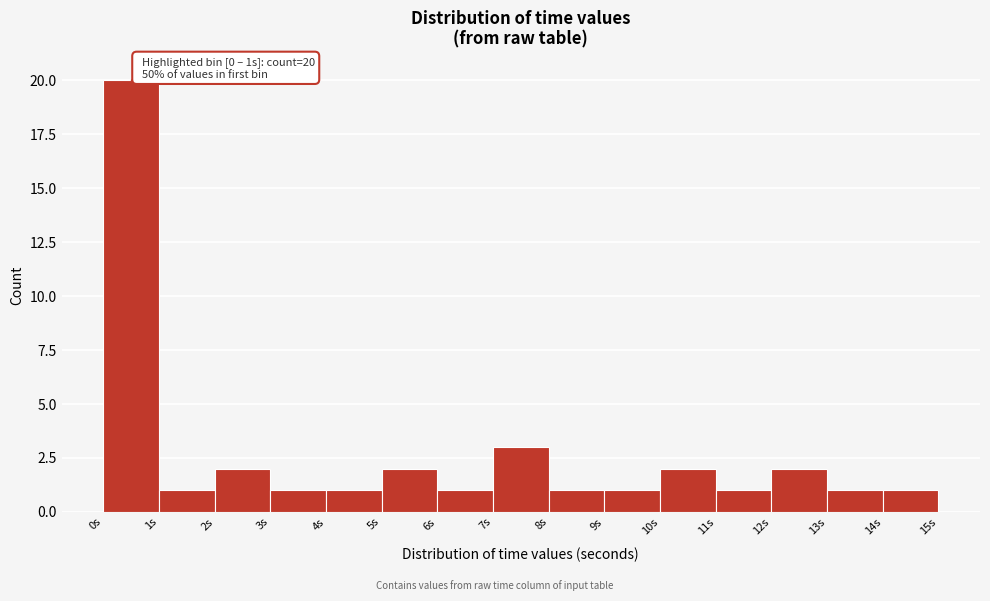

Which range on the x-axis has the tallest bar?

0 to 1